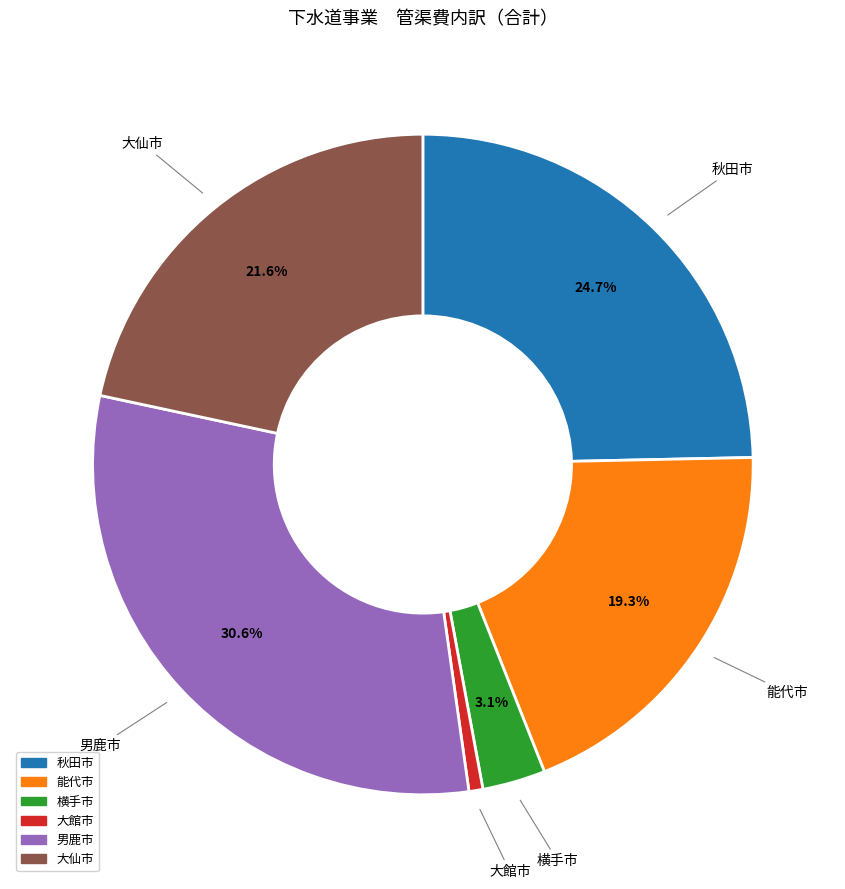

What is the largest slice in the pie chart?

男鹿市